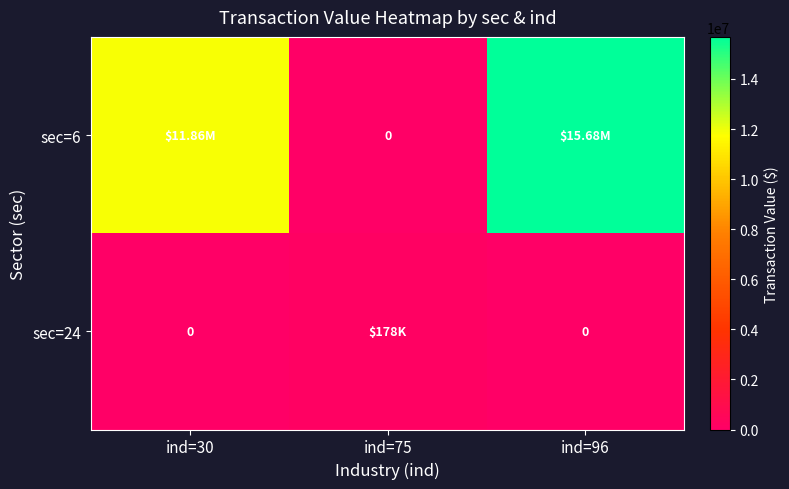

How many data points in sec=24 are above 0?

1